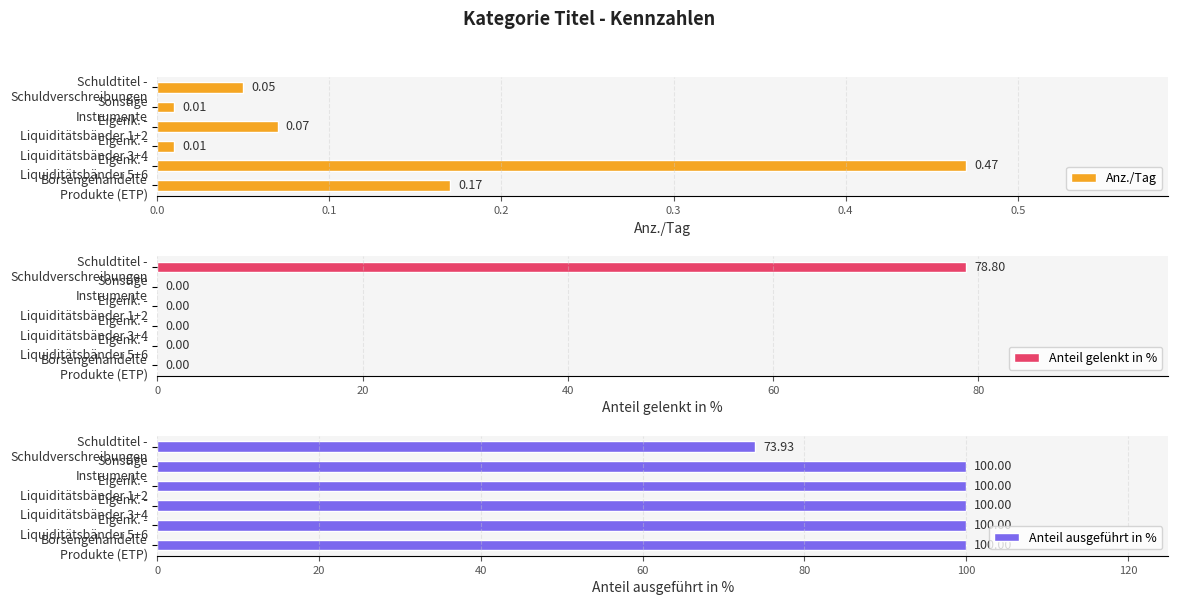

What is the sum of all Anteil gelenkt in % values?

78.8